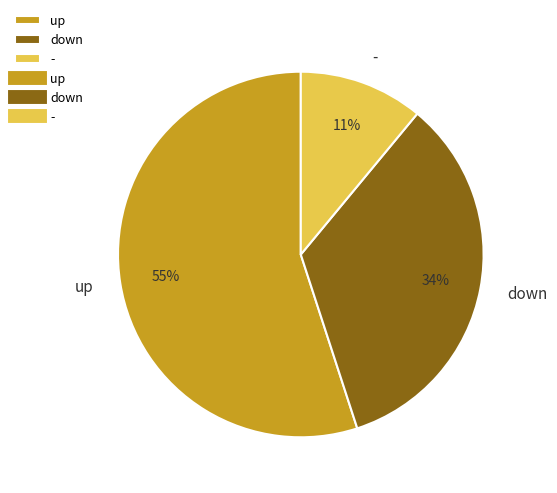

The down slice represents 48% of the pie. True or false?

False